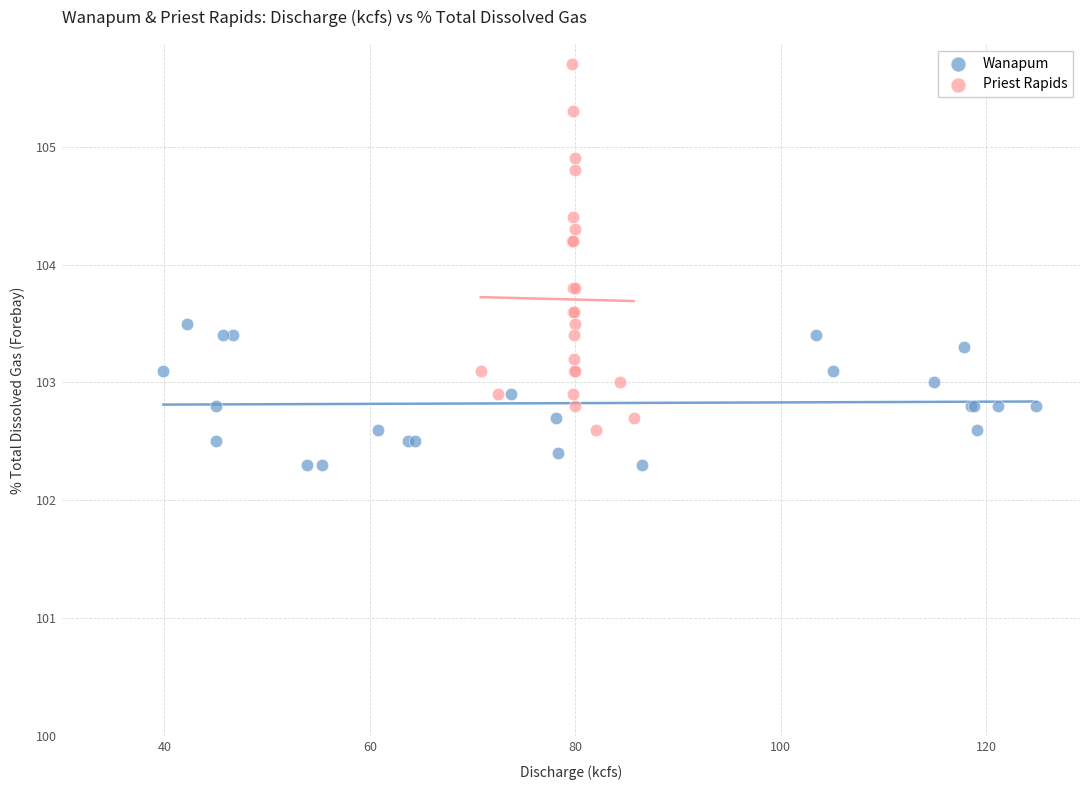

Which series has the largest Y range (max minus min)?

Priest Rapids